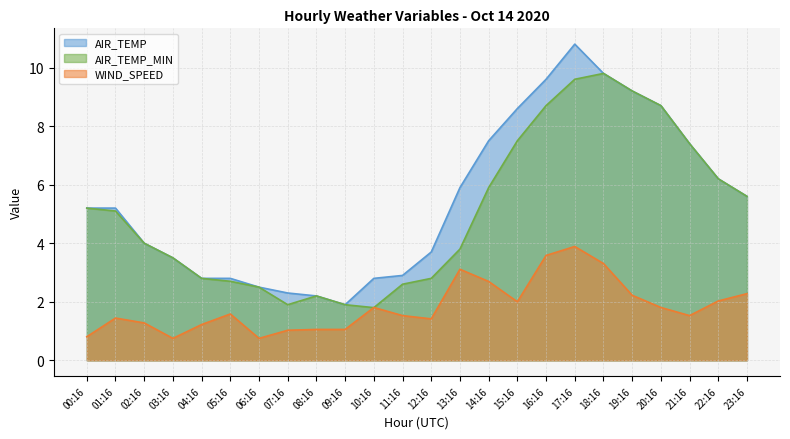

In WIND_SPEED, how many points are lower than both neighbors (excluding endpoints)?

5